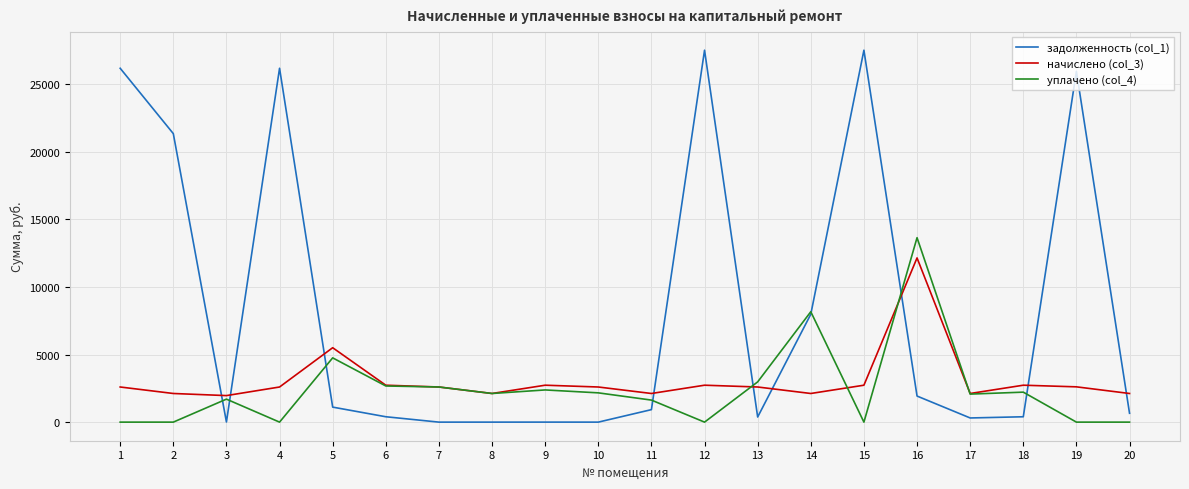

What is the difference between the highest and lowest values at 3?

1950.6